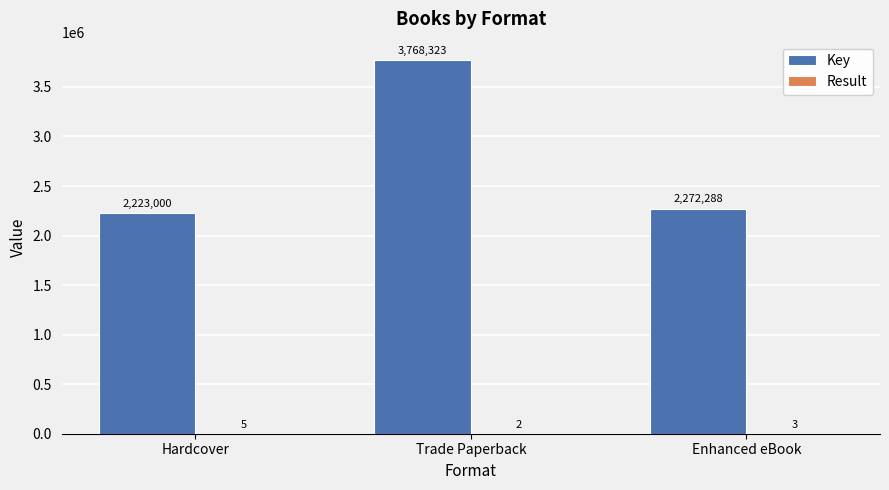

Between Hardcover and Trade Paperback, which series saw the biggest shift?

Key